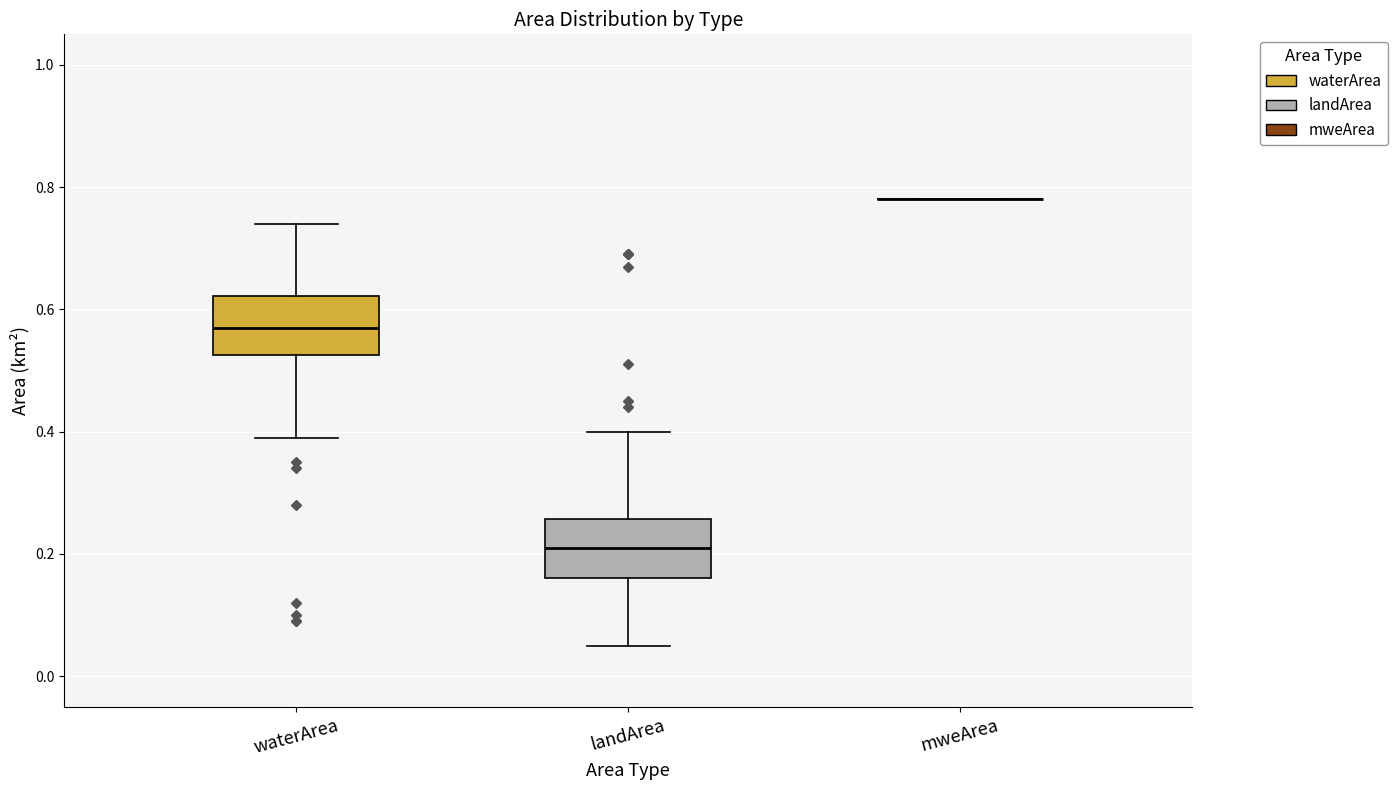

Reading left to right, read every box against the y-axis: the position of its median line, the range the box covers, and the ends of its whiskers. The values are not printed on the chart, so give them approximately, as read against the axis.

waterArea: median 0.58, box 0.52 to 0.62, whiskers 0.40 to 0.74
landArea: median 0.22, box 0.16 to 0.26, whiskers 0.06 to 0.40
mweArea: box collapsed to a line at 0.78, whiskers 0.78 to 0.78